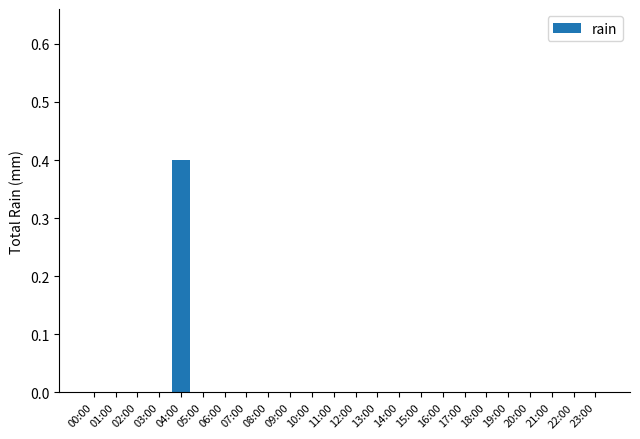

The value at 02:00 is 0.1. True or false?

False